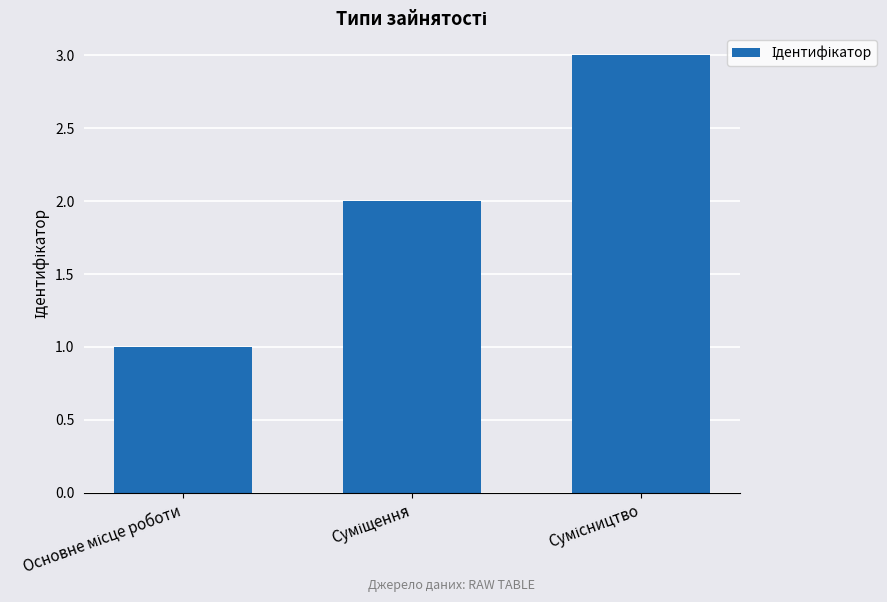

What is the greatest value displayed?

3